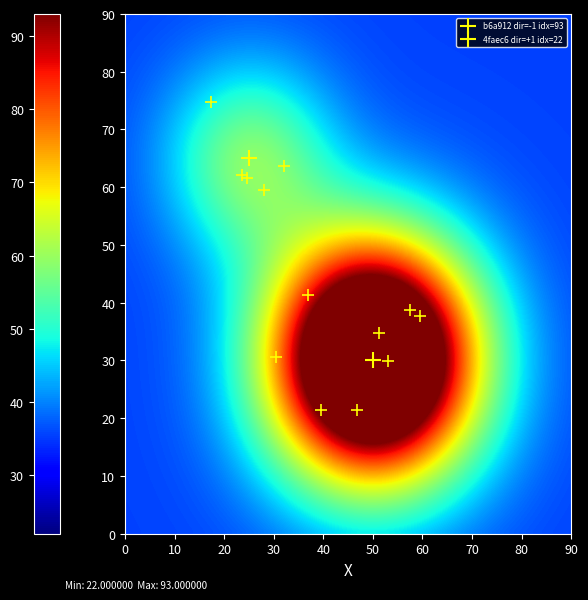

True or false: b6a912f49abebda85eebff038a52e7d21a29ae4 has a value of 27 at io_index.

False